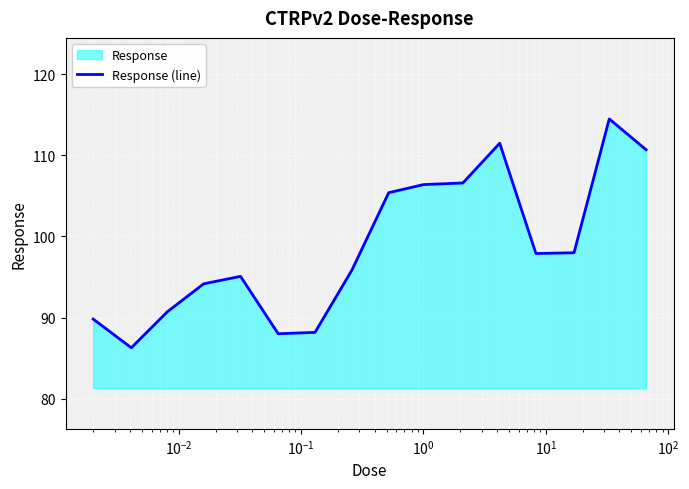

What is the maximum value shown in the chart?

114.5